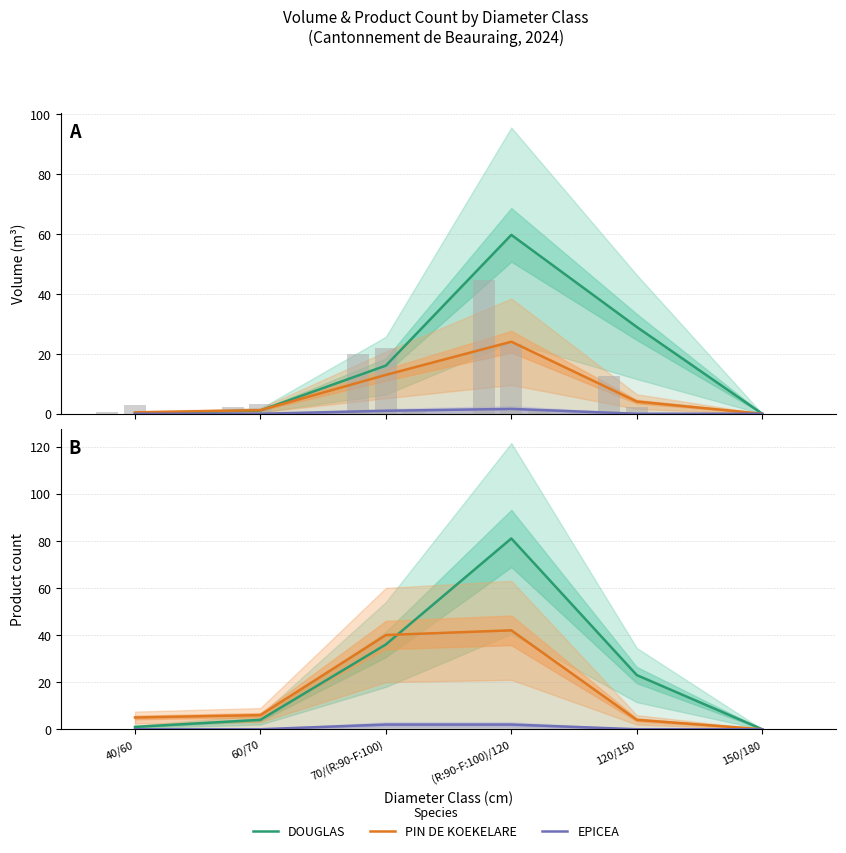

How many data points in PIN DE KOEKELARE are above 6?

2